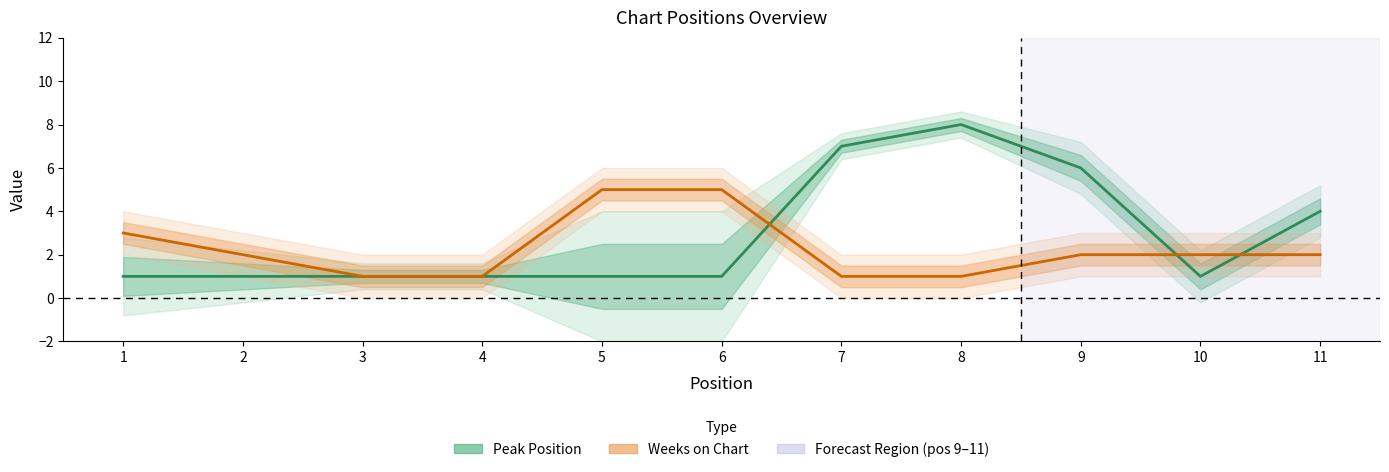

Which category has the lowest value in the Peak Position series?

1